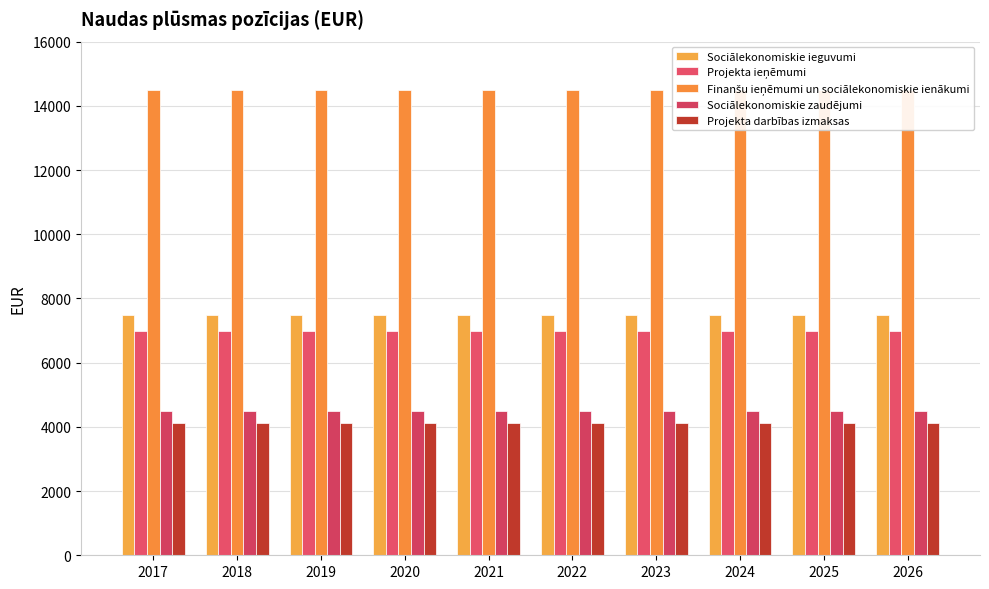

What is the lowest value of the Sociālekonomiskie ieguvumi series?

7500.0